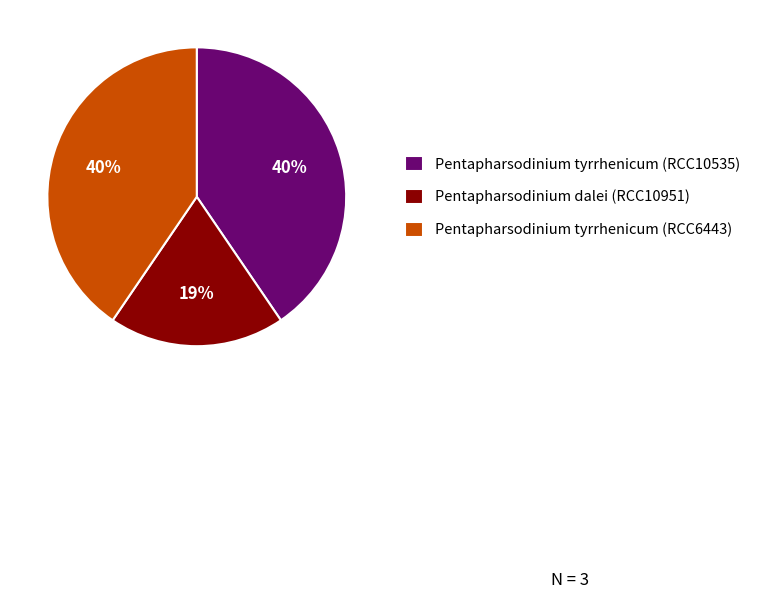

Is there a majority slice in this chart?

No